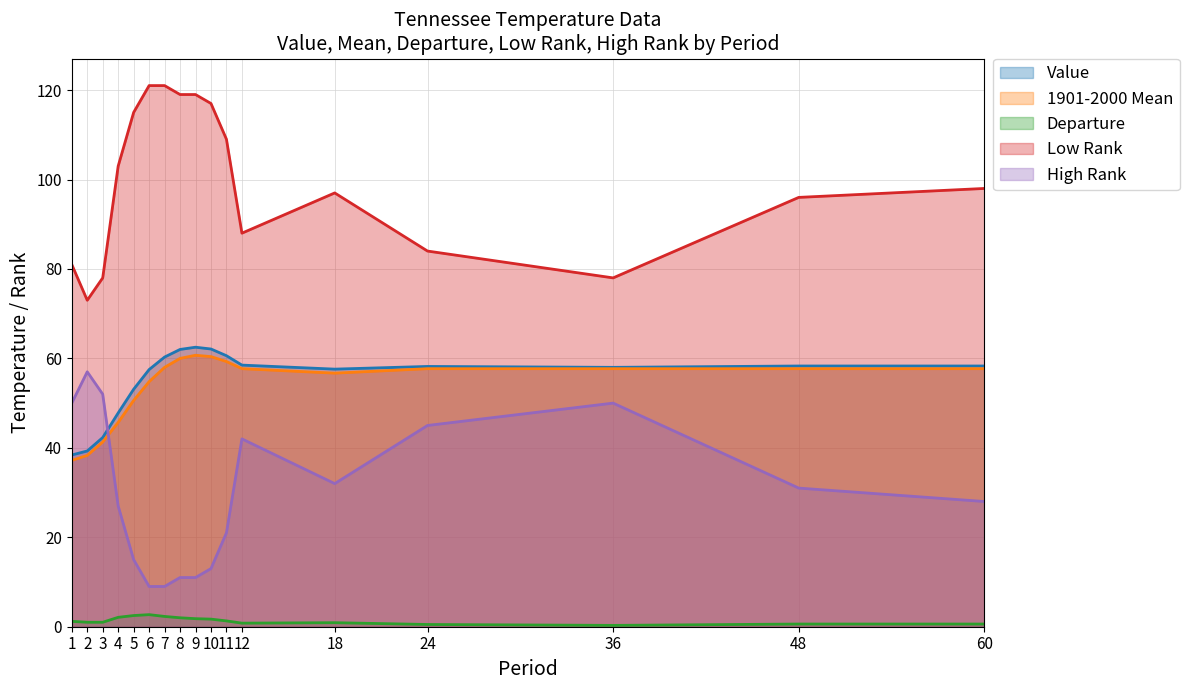

How many lines are shown in the chart?

5